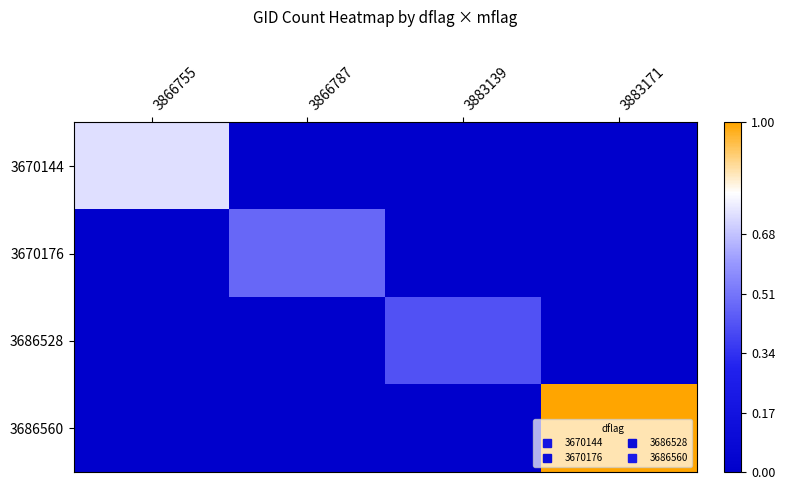

Reading left to right, extract all data points from this chart.

3670144: 3866755=0.7	3866787=0.0	3883139=0.0	3883171=0.0
3670176: 3866755=0.0	3866787=0.5	3883139=0.0	3883171=0.0
3686528: 3866755=0.0	3866787=0.0	3883139=0.4	3883171=0.0
3686560: 3866755=0.0	3866787=0.0	3883139=0.0	3883171=1.0